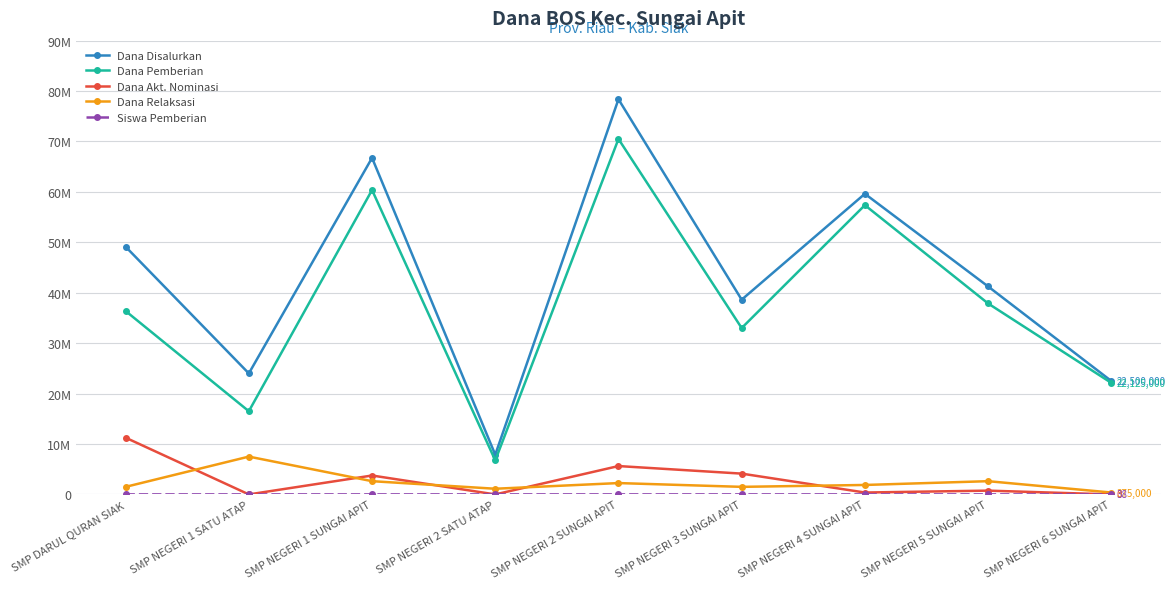

Which category has the lowest value in the Dana Relaksasi series?

SMP NEGERI 6 SUNGAI APIT